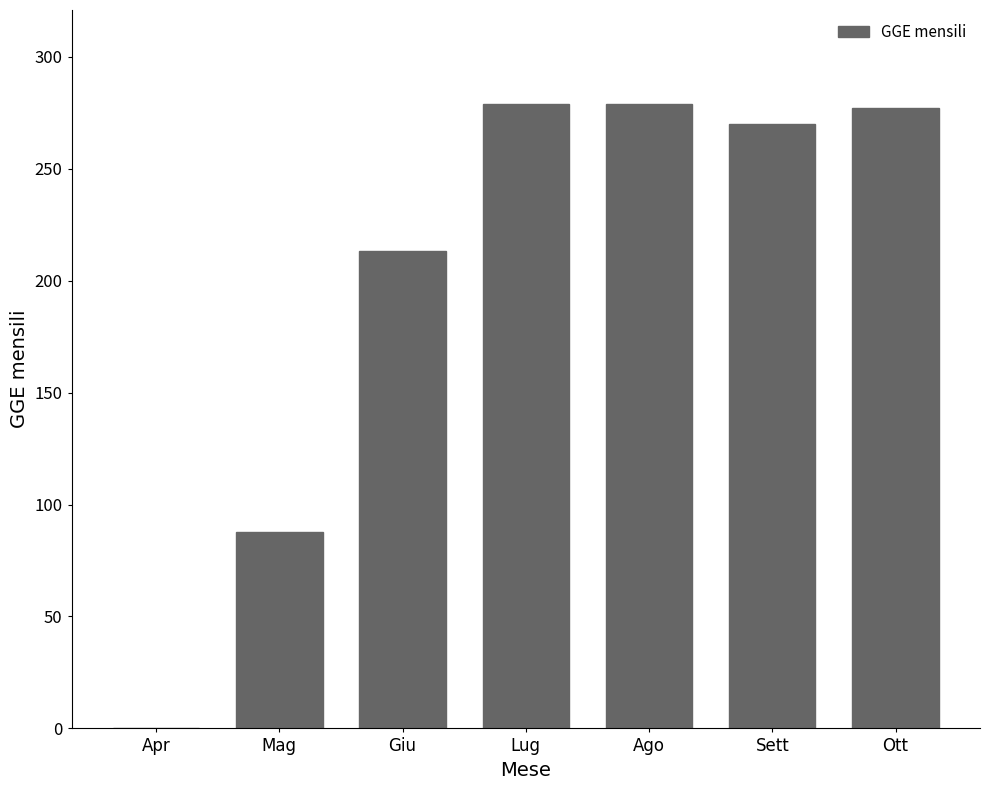

Reading right to left, transcribe all the data shown in this chart.

Ott=277.1	Sett=270.0	Ago=279.0	Lug=279.0	Giu=213.4	Mag=87.6	Apr=0.0